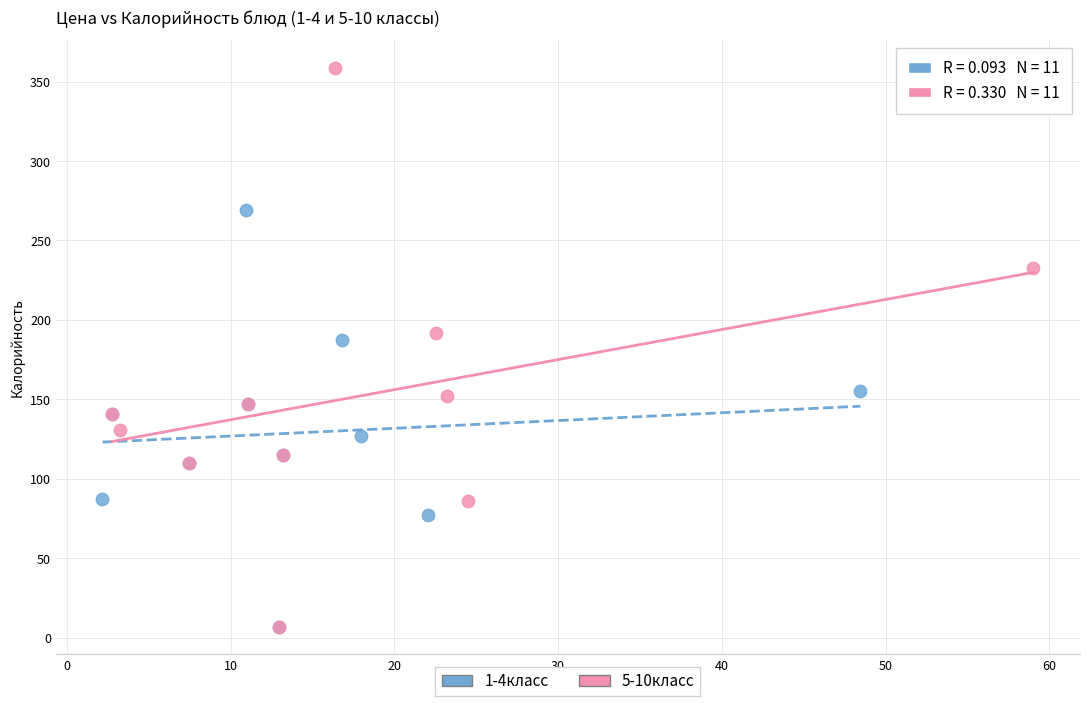

Which series has the largest Y range (max minus min)?

5-10класс